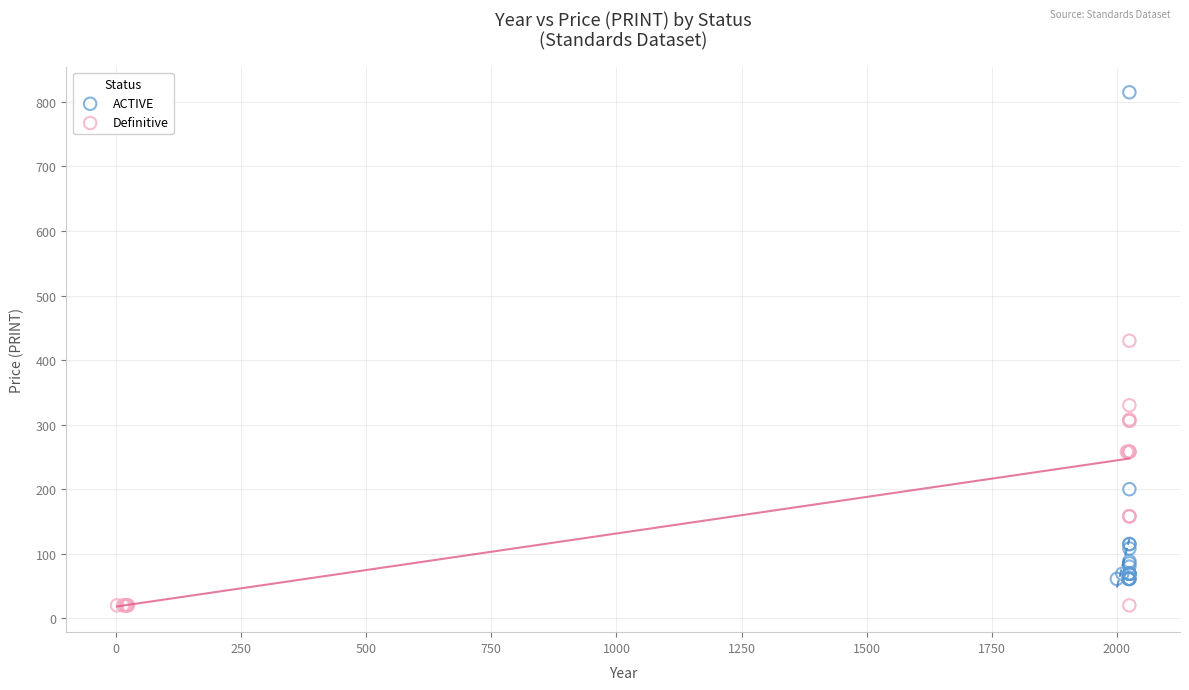

Which series contains the highest Y value?

ACTIVE